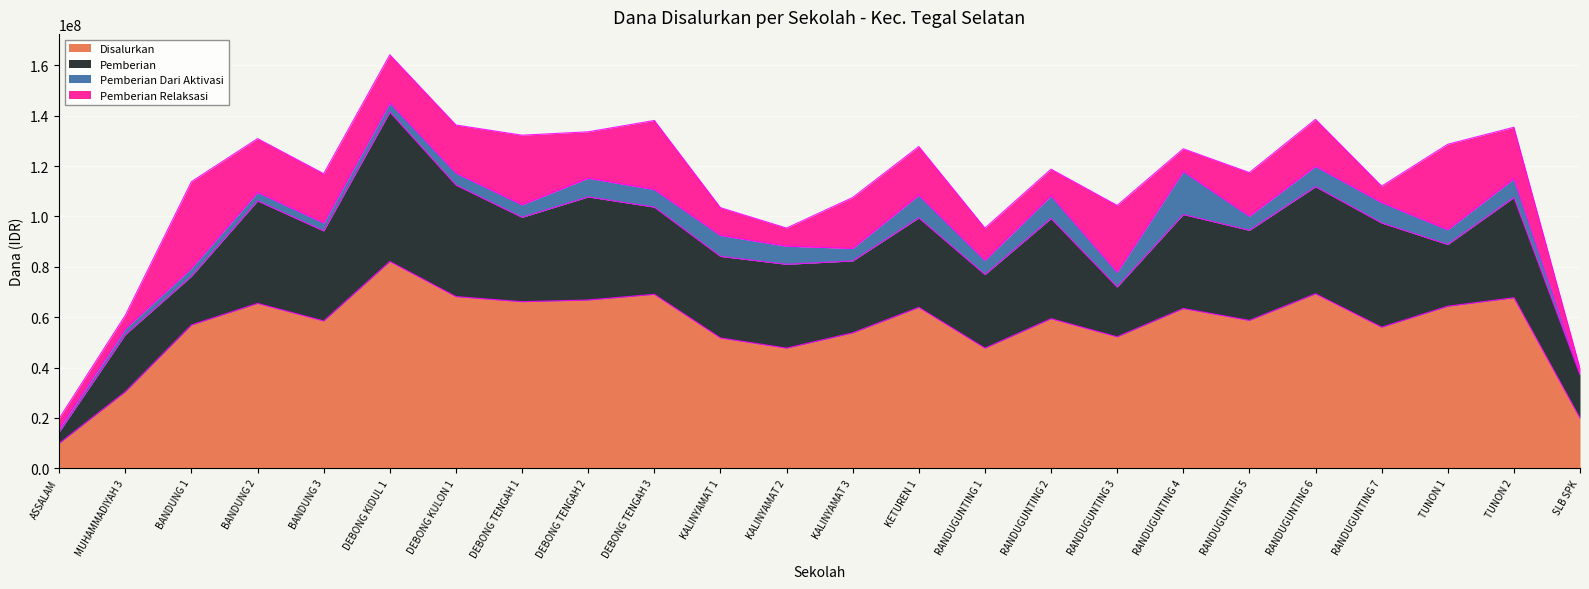

Is it true that Pemberian Dari Aktivasi equals 8100000 at RANDUGUNTING 6?

True